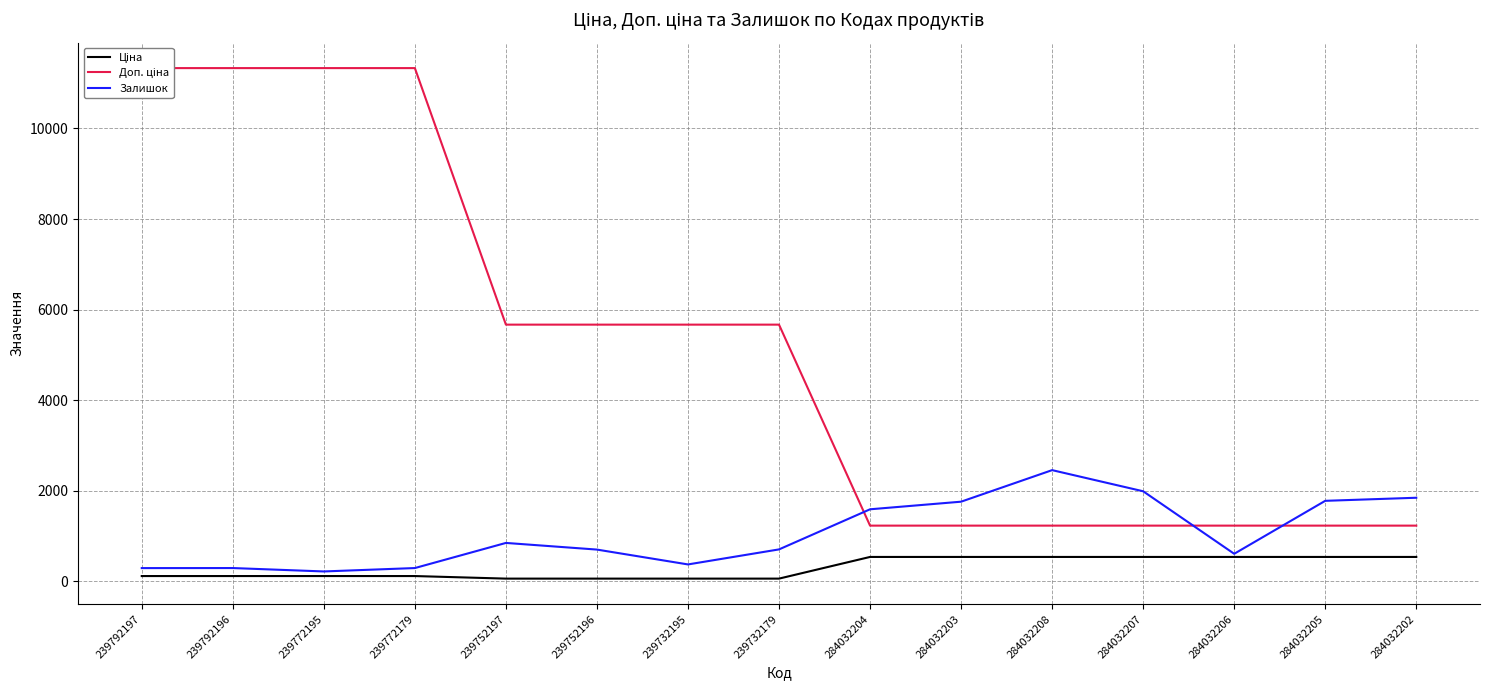

What is the difference between the second highest and minimum values in the Залишок series?

1771.0